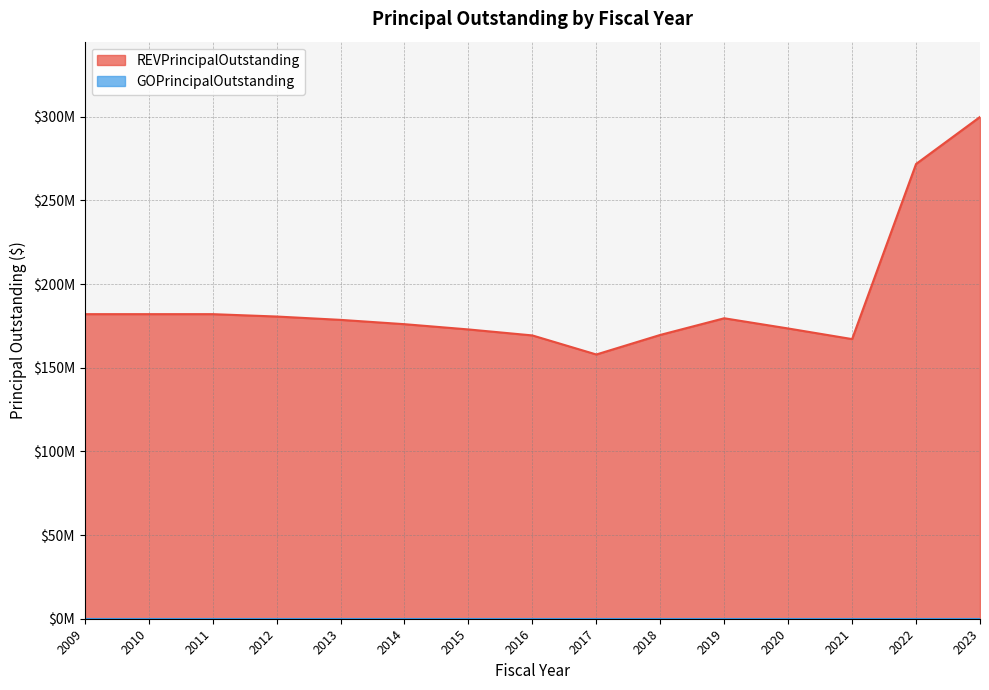

At which category does the data reach its first local peak?

2019